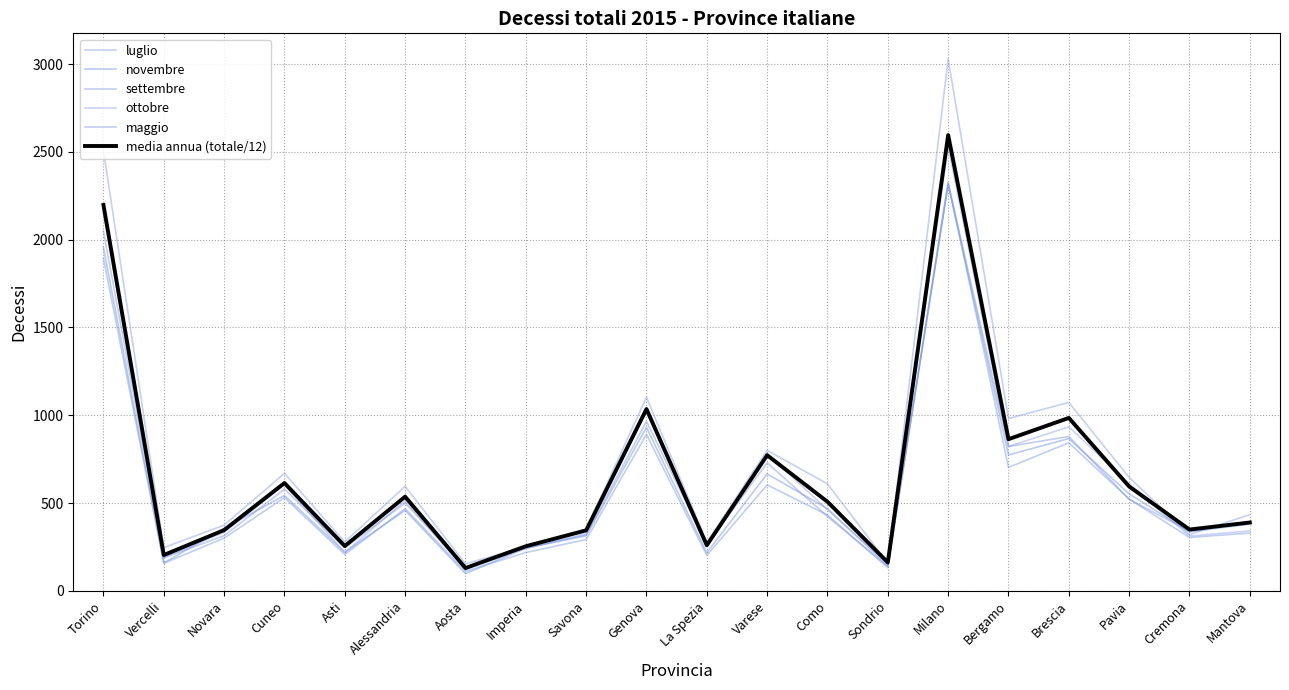

Reading left to right, transcribe all the data shown in this chart.

luglio: Torino=2506.0	Vercelli=246.0	Novara=374.0	Cuneo=669.0	Asti=278.0	Alessandria=595.0	Aosta=154.0	Imperia=250.0	Savona=350.0	Genova=1103.0	La Spezia=275.0	Varese=800.0	Como=609.0	Sondrio=158.0	Milano=3029.0	Bergamo=981.0	Brescia=1073.0	Pavia=646.0	Cremona=320.0	Mantova=434.0
novembre: Torino=1956.0	Vercelli=159.0	Novara=356.0	Cuneo=543.0	Asti=221.0	Alessandria=458.0	Aosta=98.0	Imperia=243.0	Savona=313.0	Genova=931.0	La Spezia=217.0	Varese=666.0	Como=468.0	Sondrio=144.0	Milano=2312.0	Bergamo=774.0	Brescia=867.0	Pavia=552.0	Cremona=336.0	Mantova=380.0
settembre: Torino=1894.0	Vercelli=157.0	Novara=300.0	Cuneo=531.0	Asti=207.0	Alessandria=468.0	Aosta=111.0	Imperia=218.0	Savona=292.0	Genova=891.0	La Spezia=202.0	Varese=603.0	Como=432.0	Sondrio=131.0	Milano=2327.0	Bergamo=703.0	Brescia=843.0	Pavia=523.0	Cremona=304.0	Mantova=329.0
ottobre: Torino=2161.0	Vercelli=189.0	Novara=334.0	Cuneo=604.0	Asti=217.0	Alessandria=514.0	Aosta=121.0	Imperia=241.0	Savona=326.0	Genova=1032.0	La Spezia=266.0	Varese=781.0	Como=462.0	Sondrio=156.0	Milano=2531.0	Bergamo=822.0	Brescia=934.0	Pavia=609.0	Cremona=312.0	Mantova=341.0
maggio: Torino=2049.0	Vercelli=188.0	Novara=314.0	Cuneo=579.0	Asti=245.0	Alessandria=500.0	Aosta=132.0	Imperia=244.0	Savona=319.0	Genova=965.0	La Spezia=263.0	Varese=729.0	Como=423.0	Sondrio=140.0	Milano=2321.0	Bergamo=822.0	Brescia=879.0	Pavia=521.0	Cremona=340.0	Mantova=391.0
media annua (totale/12): Torino=2197.8	Vercelli=203.7	Novara=345.8	Cuneo=613.9	Asti=254.9	Alessandria=536.1	Aosta=129.7	Imperia=253.7	Savona=344.5	Genova=1035.2	La Spezia=259.4	Varese=772.5	Como=507.2	Sondrio=161.7	Milano=2595.9	Bergamo=863.7	Brescia=984.8	Pavia=594.1	Cremona=348.9	Mantova=389.1